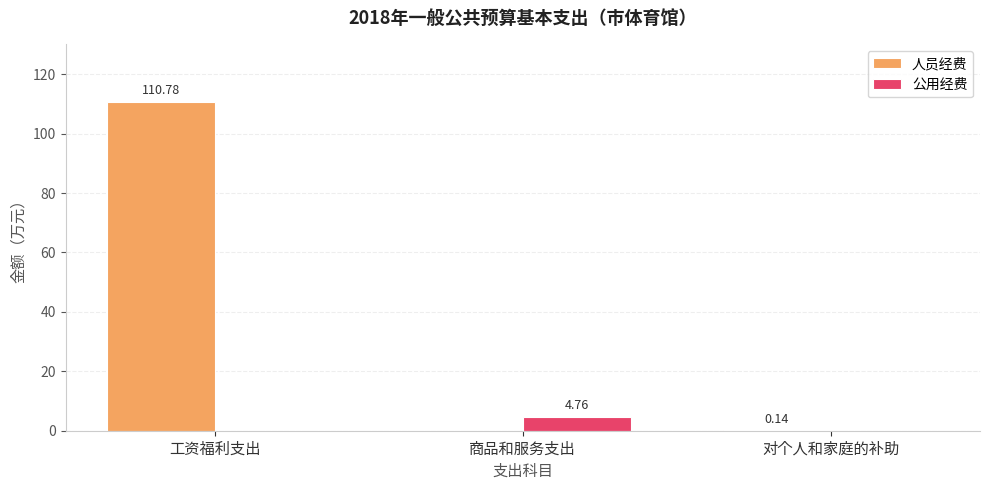

What is the maximum value shown in the chart?

110.8